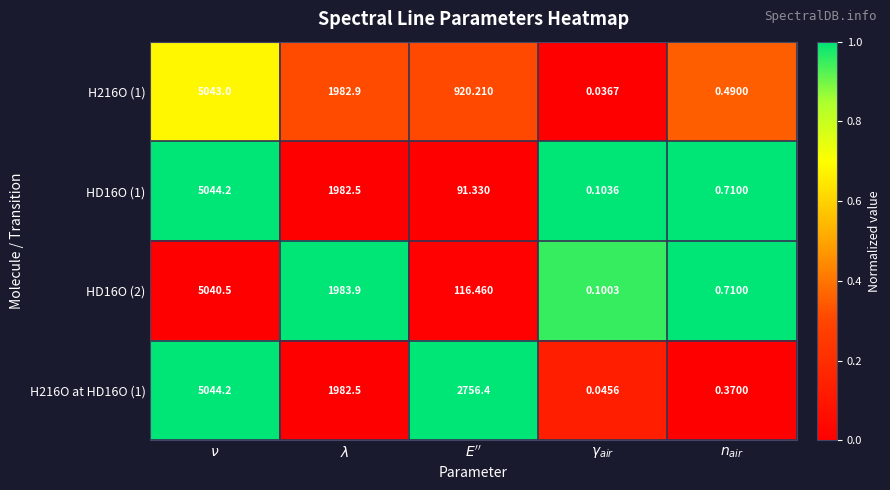

Which label corresponds to the smallest value in the chart?

$\gamma_{air}$